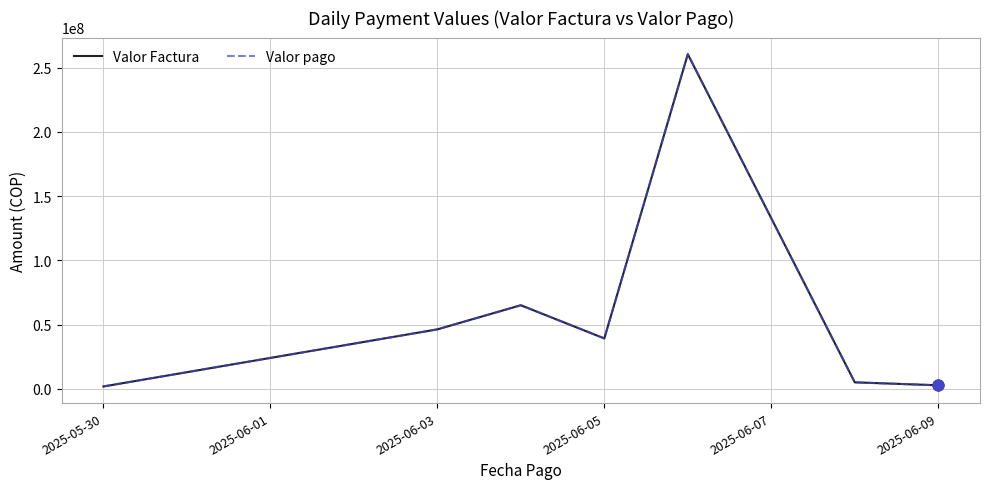

Does the chart have visible grid lines?

Yes